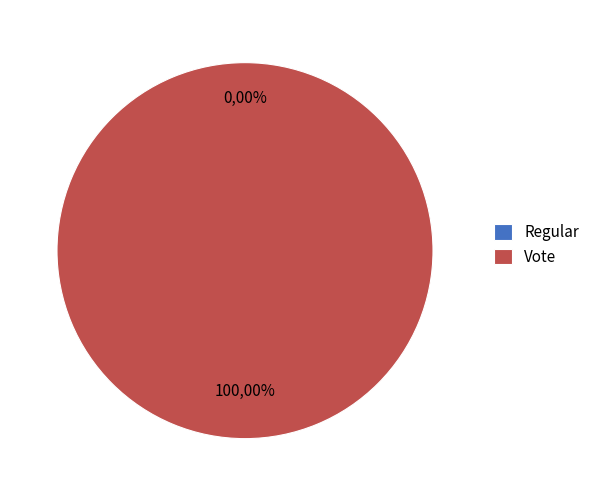

What is the total percentage of Regular and Vote?

100.0%